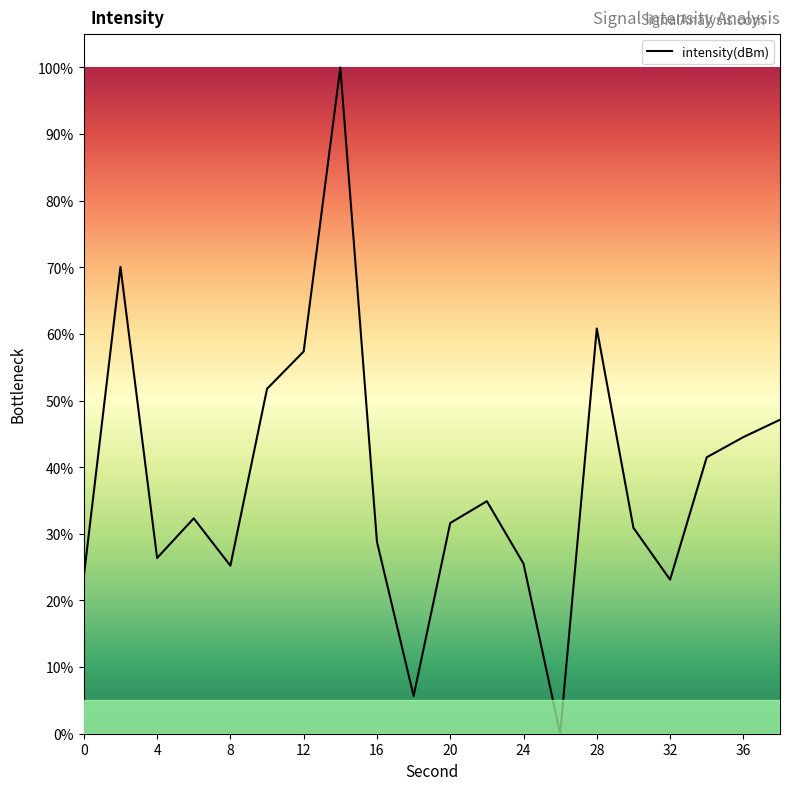

What is the sum of all values?

761.3